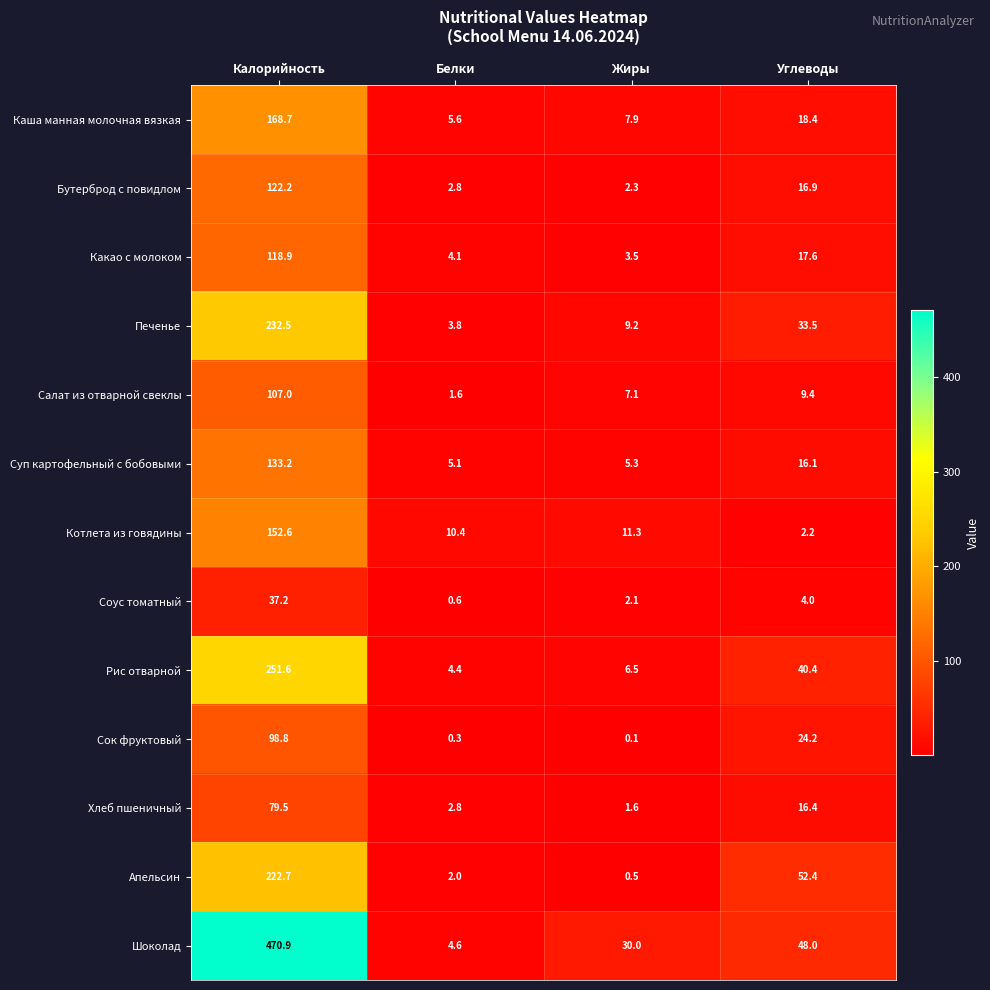

Where is Соус томатный nearest to the value 18?

Углеводы